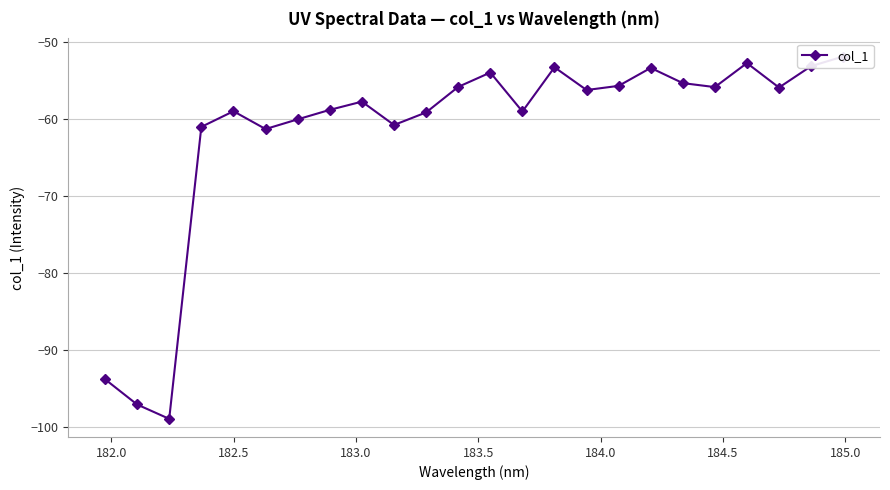

Is it true that the value at 12 is -21.7?

False